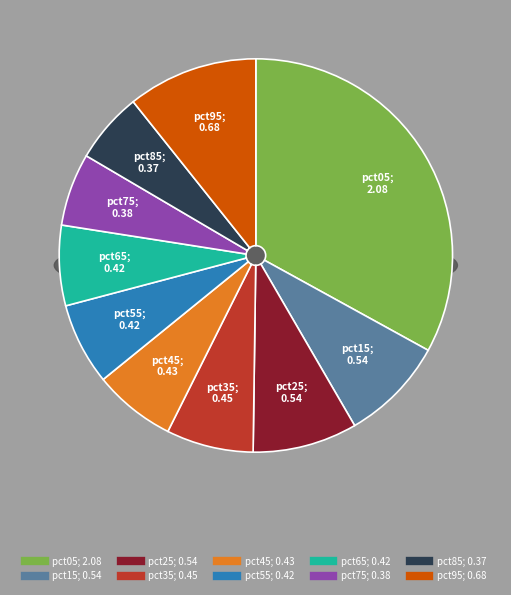

To the nearest percent, what percentage of the pie is pct35?

7%